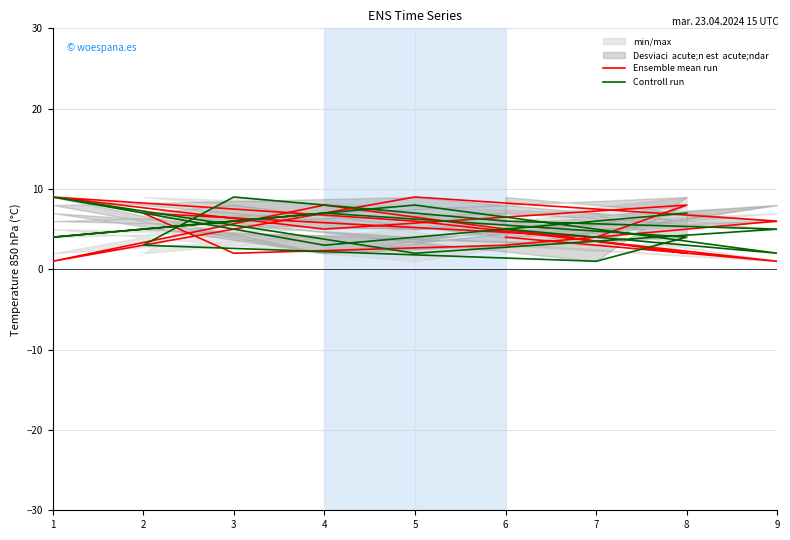

Reading left to right, what are all the values shown in this chart?

Ensemble mean run: 2	8	1	9	6	3	2	7	4	8	5	9	6	1	4
Controll run: 7	3	9	2	5	6	9	3	1	4	7	4	8	2	5